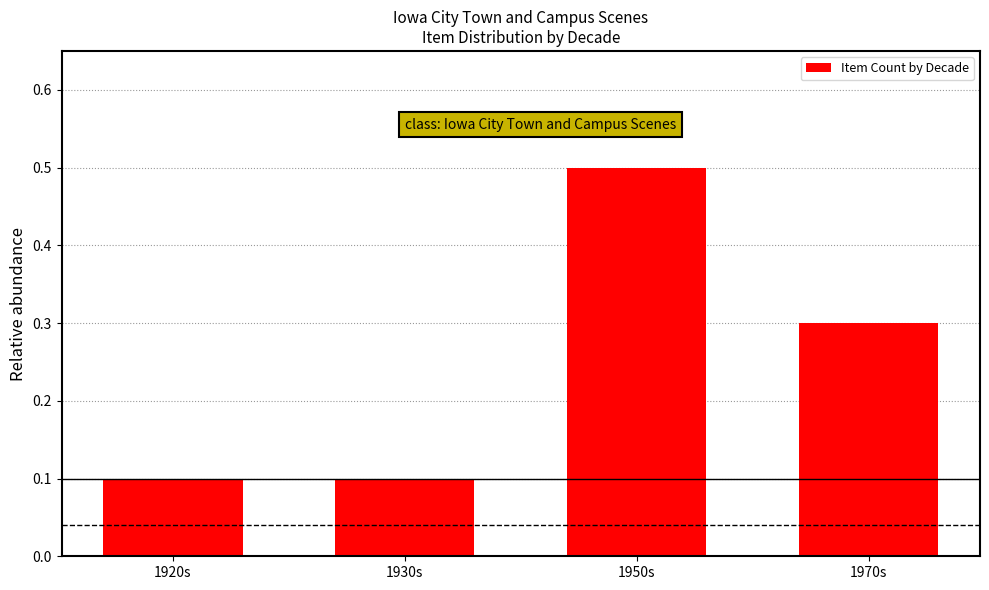

How many values are between 0 and 1?

4